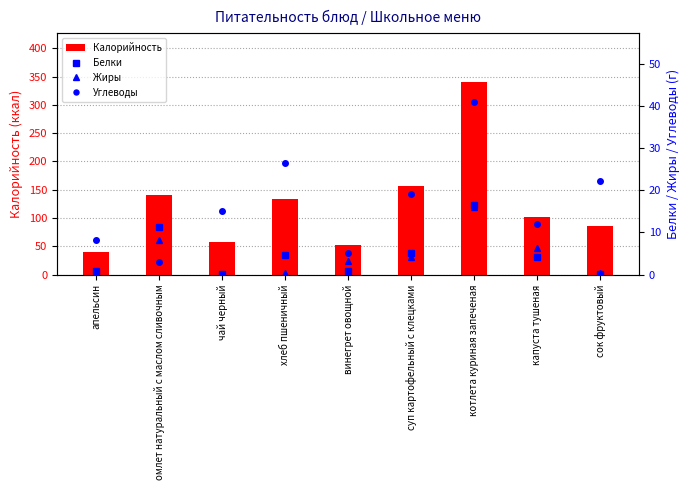

What is the difference between the maximum and minimum values in the Углеводы series?

38.0